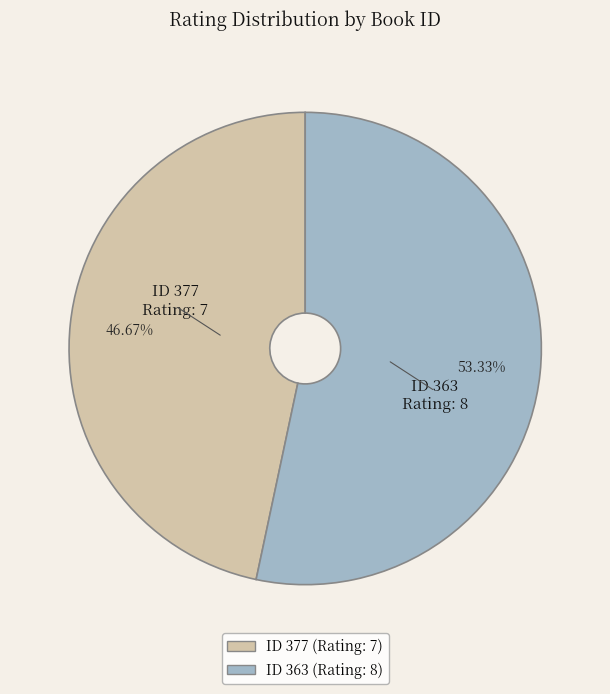

Is there any slice that represents more than half of the pie?

Yes